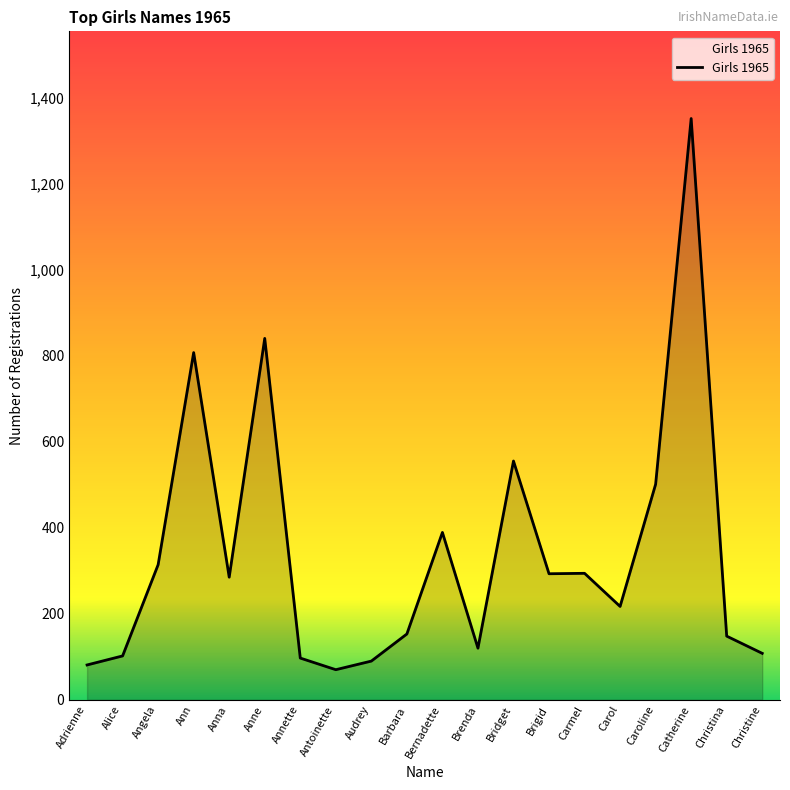

True or false: the data has more than 1 interior local peaks.

True